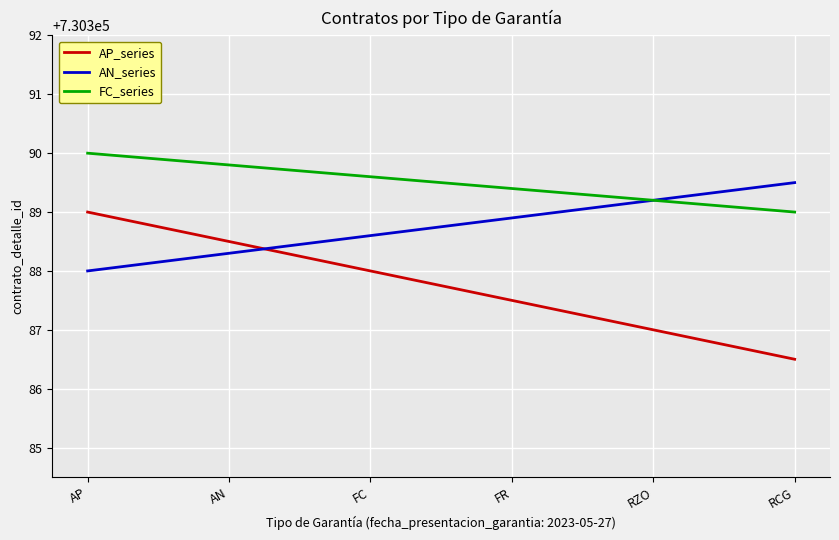

What is the total value across all series at FR?

2191165.8